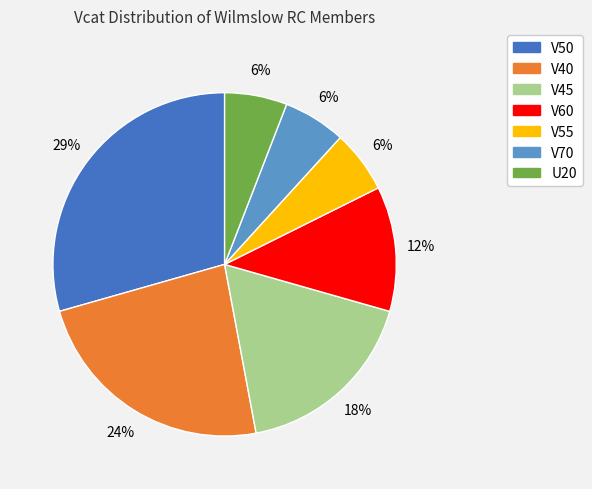

How many slices are in this pie chart?

7